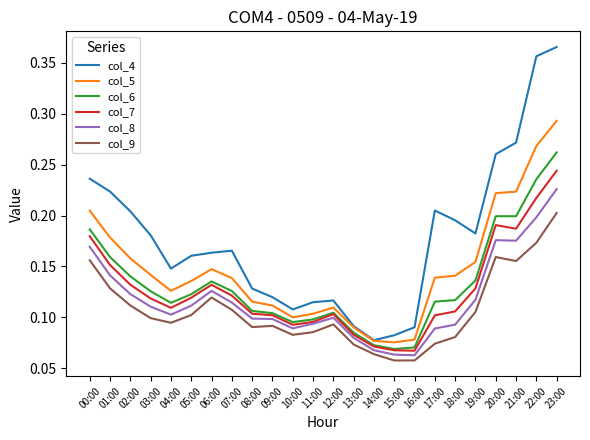

Which category has the highest value across all series?

23:00